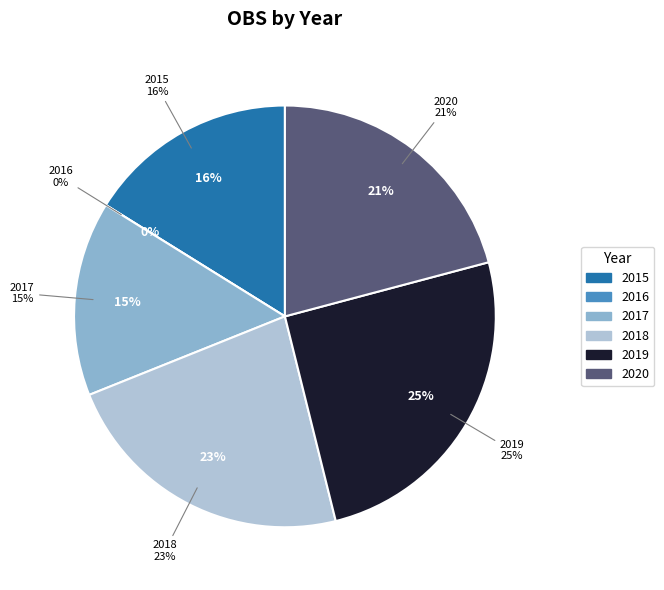

Does any single category account for the majority?

No